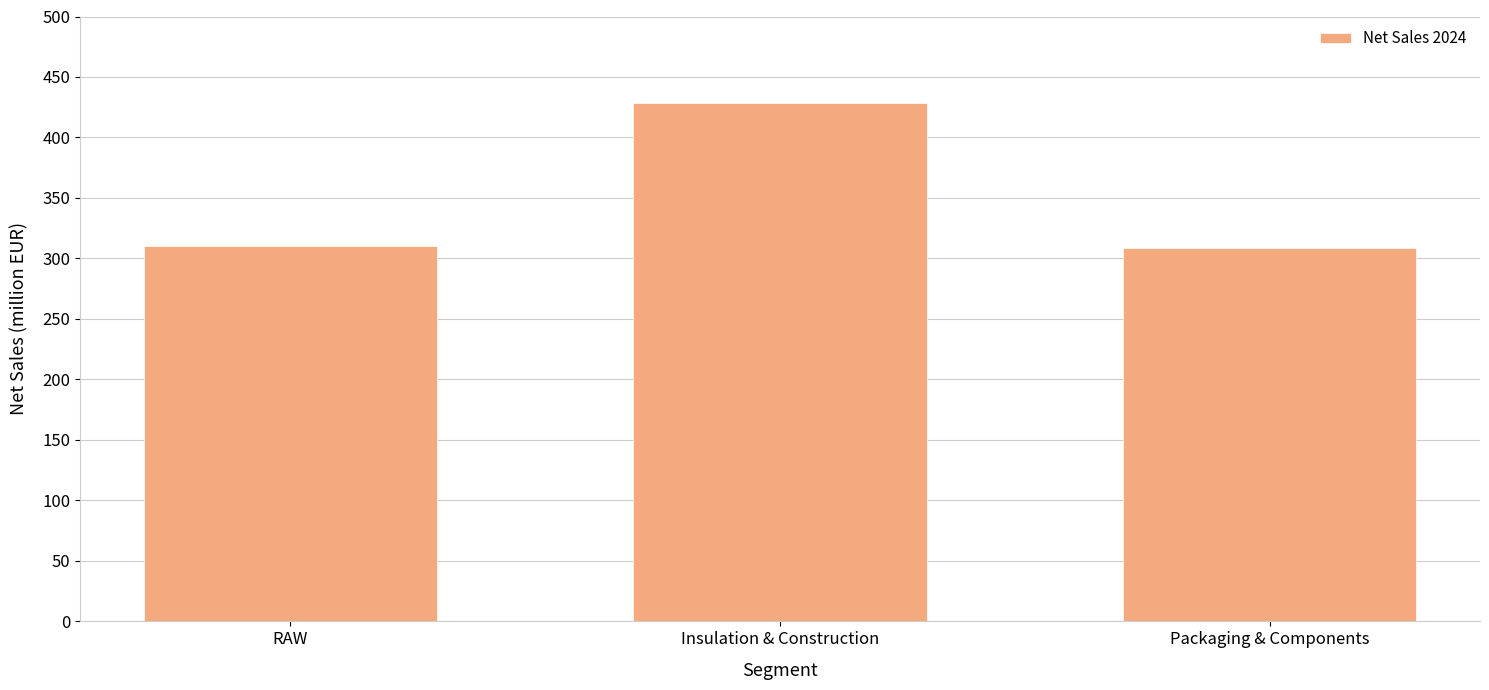

At which category does the chart reach its peak across all series?

Insulation & Construction